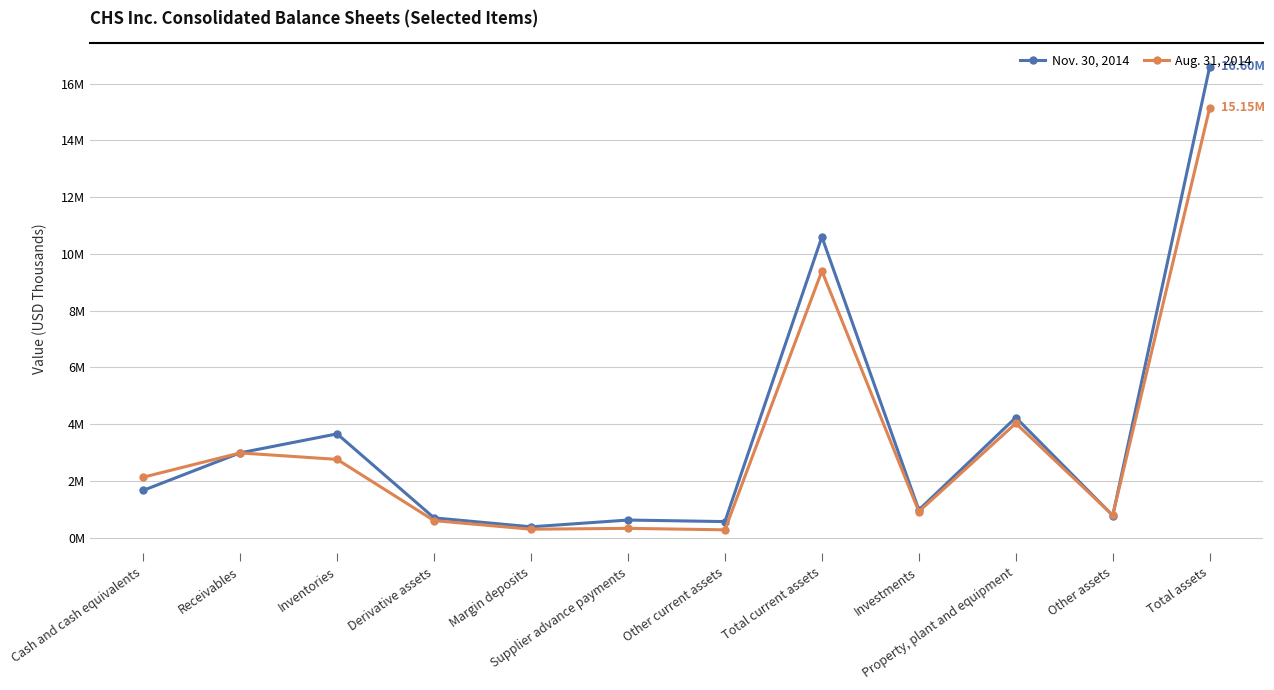

What is the total value across all series at Cash and cash equivalents?

3801729